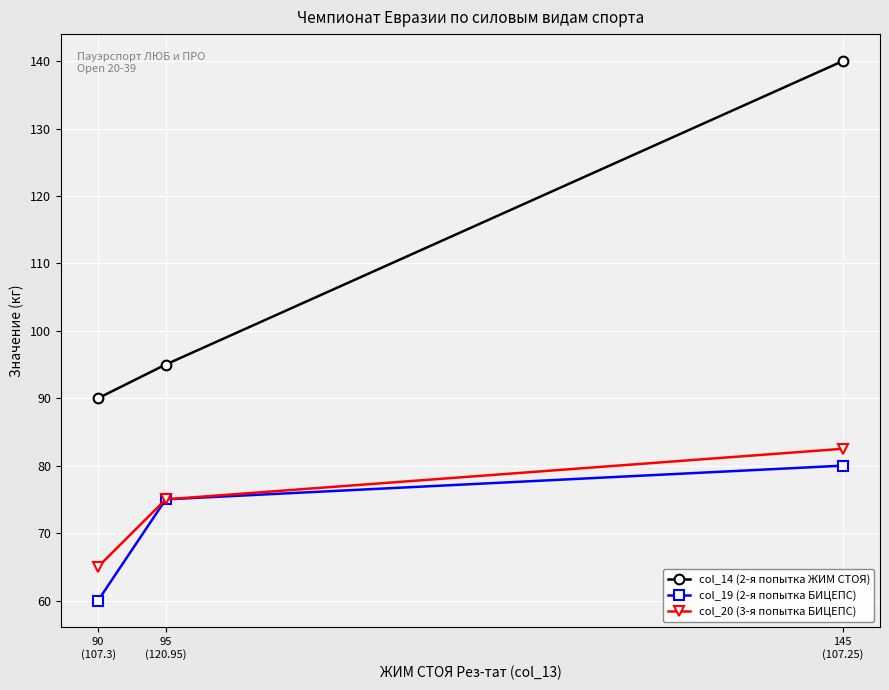

At which label does col_14 (2-я попытка ЖИМ СТОЯ) reach its minimum?

90
(107.3)